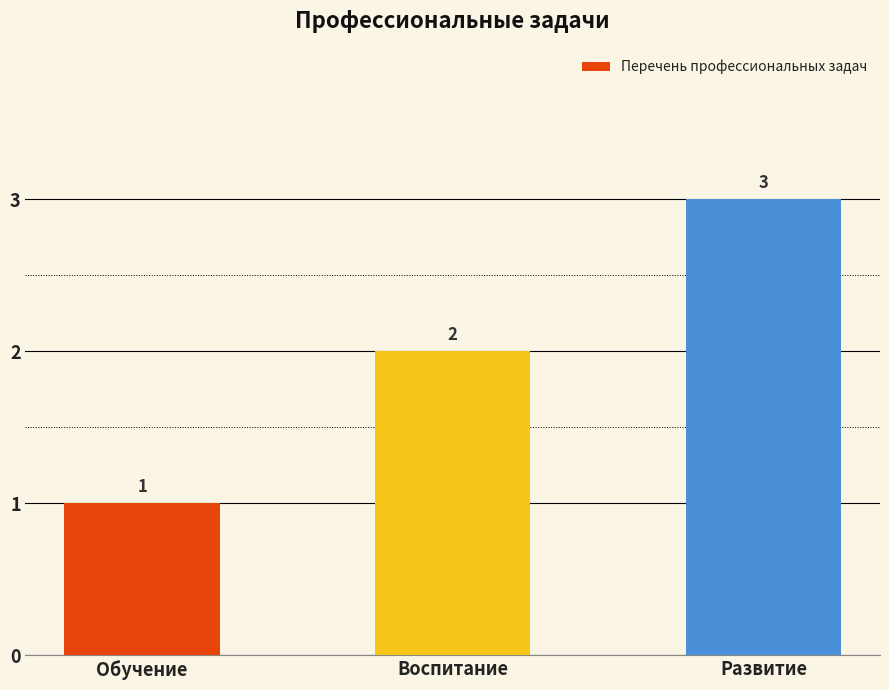

How many values are between 1 and 3?

3